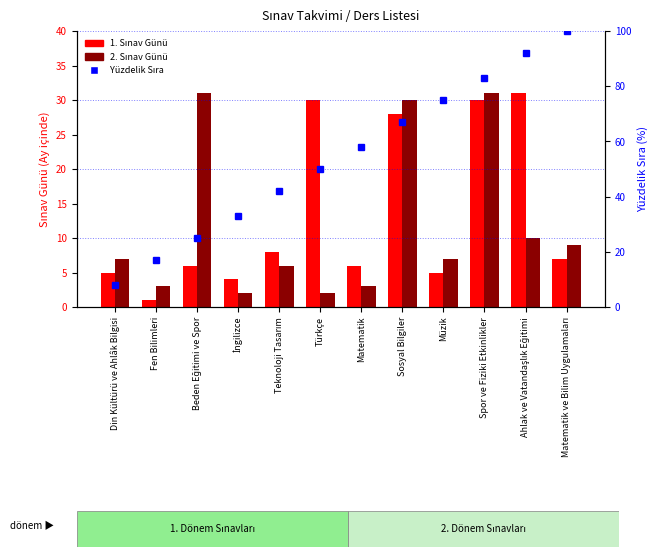

What is the difference between the second highest and minimum values in the Yüzdelik Sıra series?

84